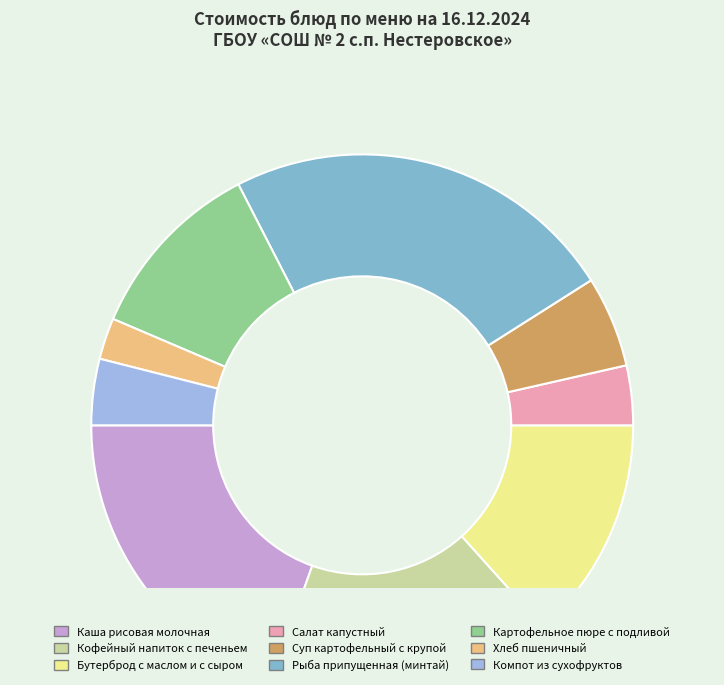

How many slices are in this pie chart?

9